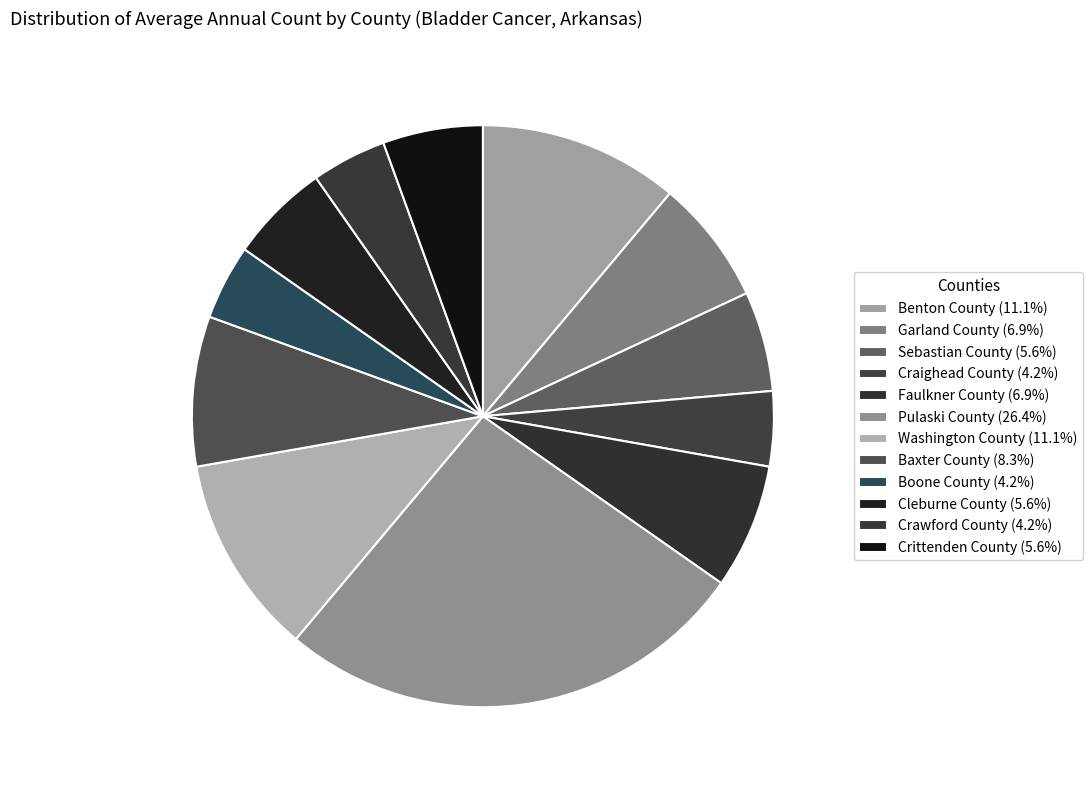

Does any single category account for the majority?

No